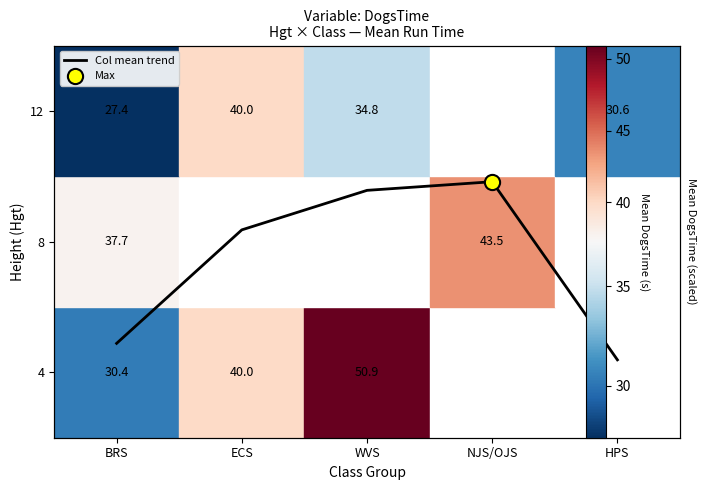

Count the values in the range 0 to 1.

2